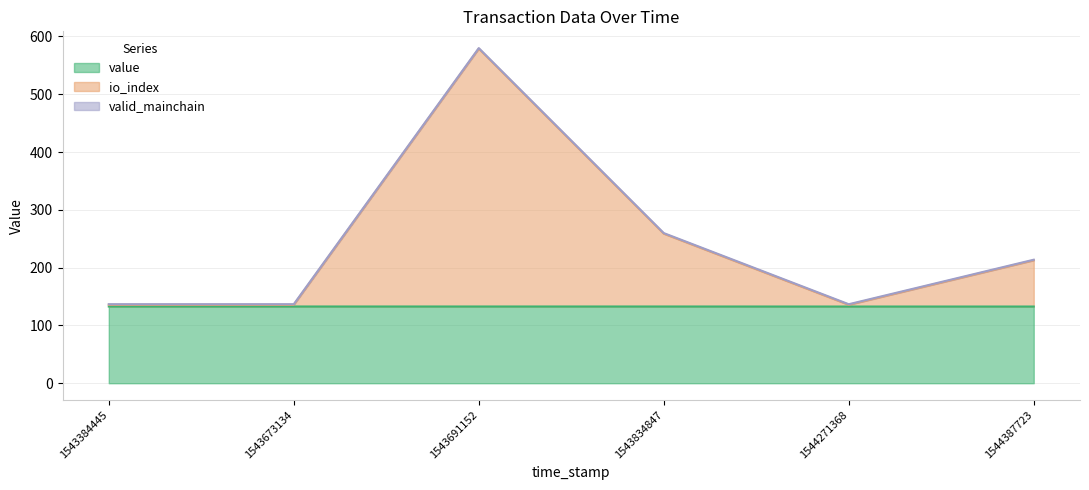

At which category does io_index reach its first local valley?

1544271368